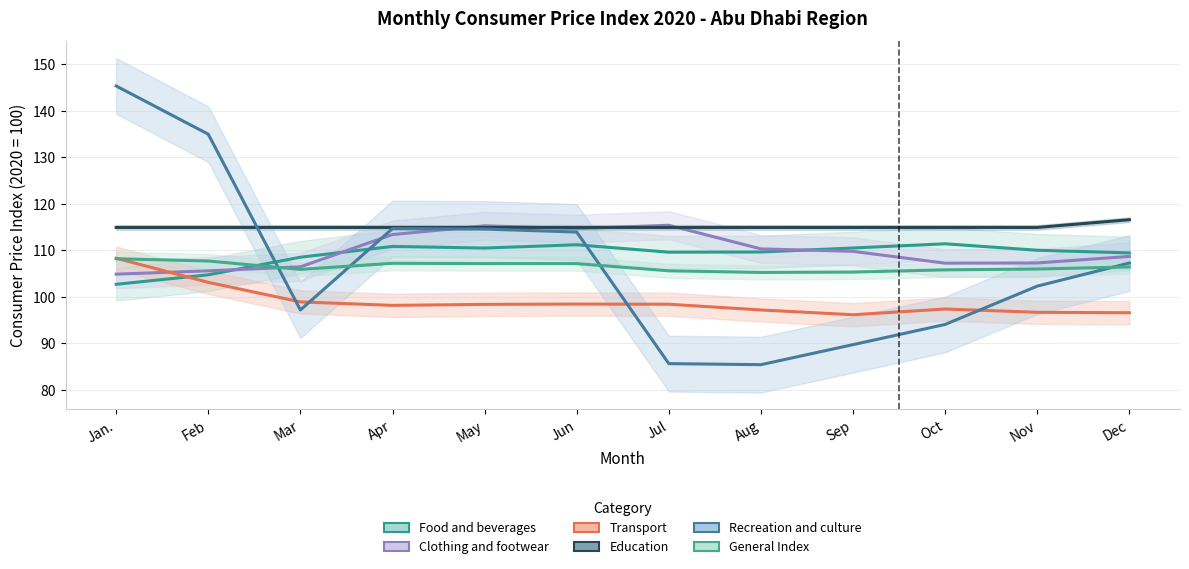

What position from the right is Jul?

6